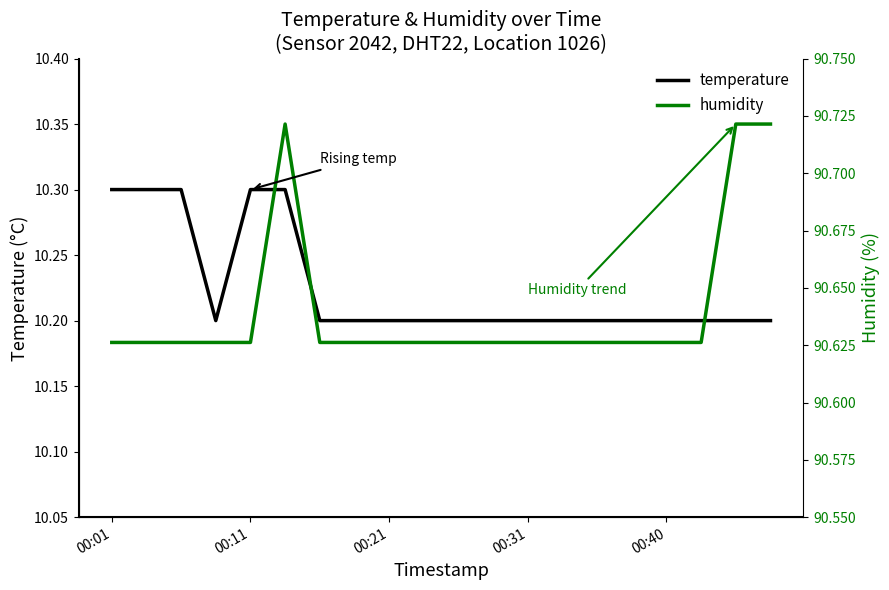

Rank the series by their average value, from highest to lowest.

temperature, humidity